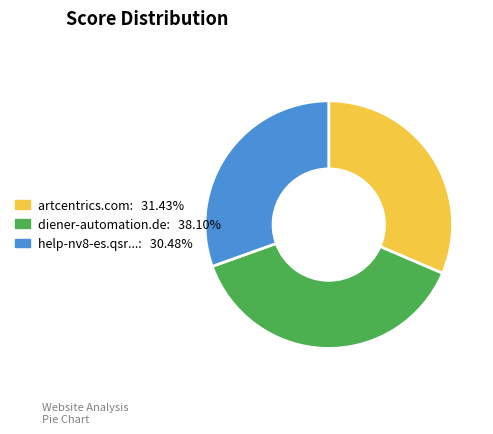

Is there a majority slice in this chart?

No